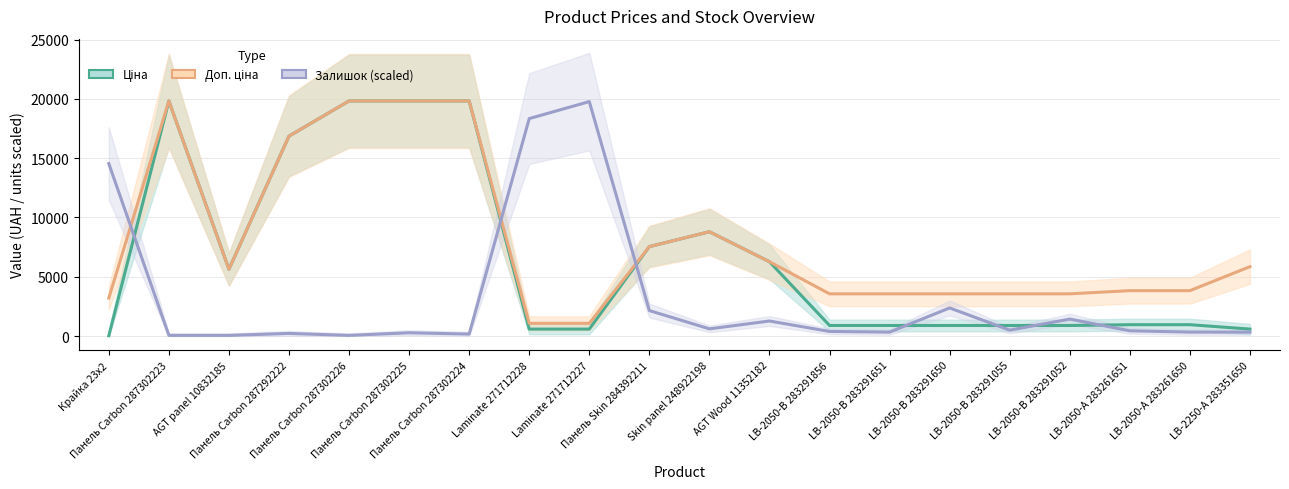

Does the chart display data point markers on the line(s)?

No